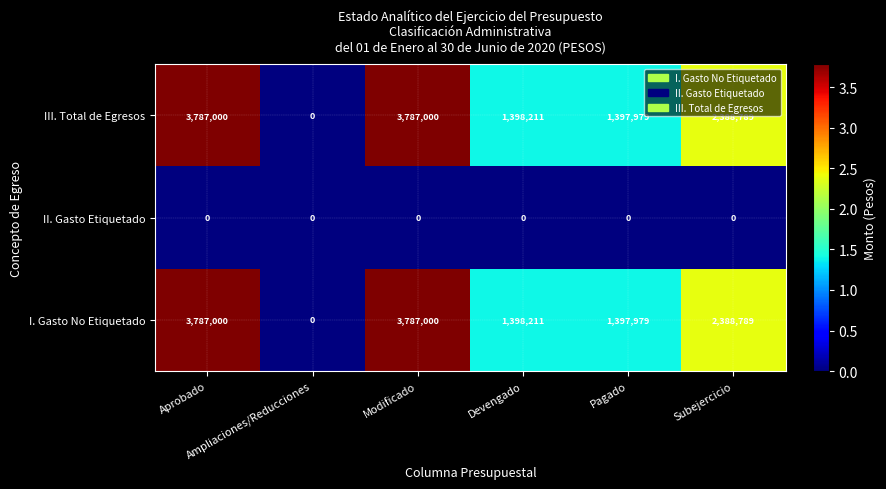

Count the number of data series in this chart.

3